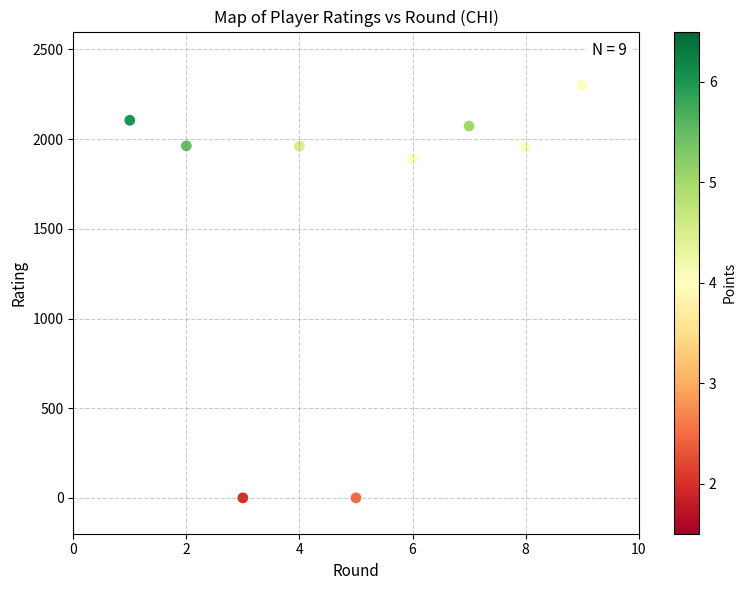

What Y value in the scatter plot is closest to 1150?

1890